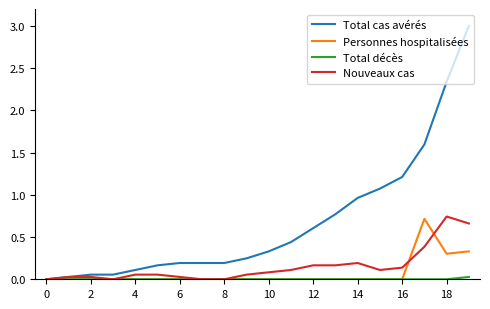

Which series has the largest total across all categories?

Total cas avérés